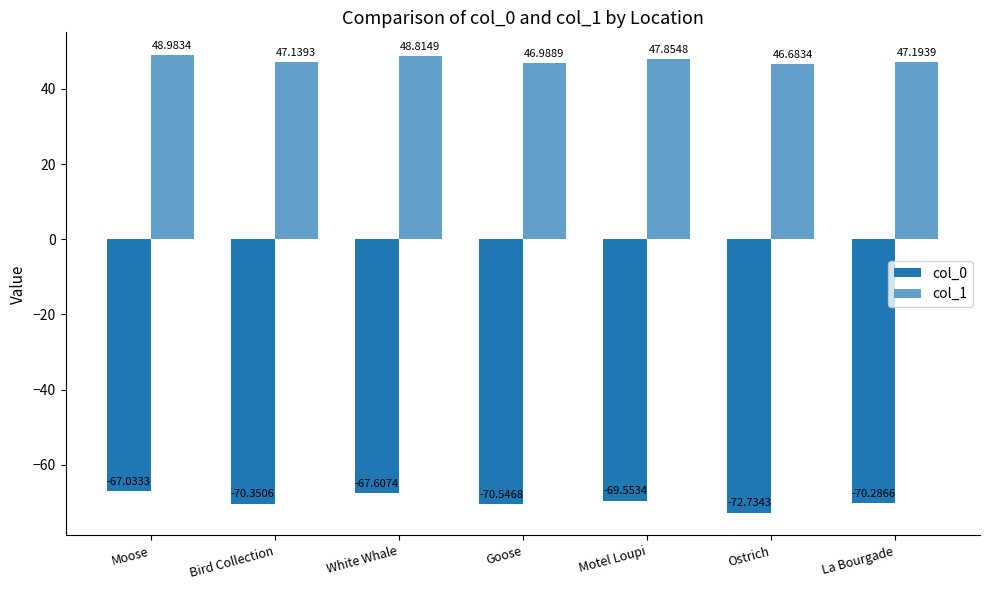

Is the value of col_0 at Bird Collection greater than the value of col_1 at La Bourgade?

No